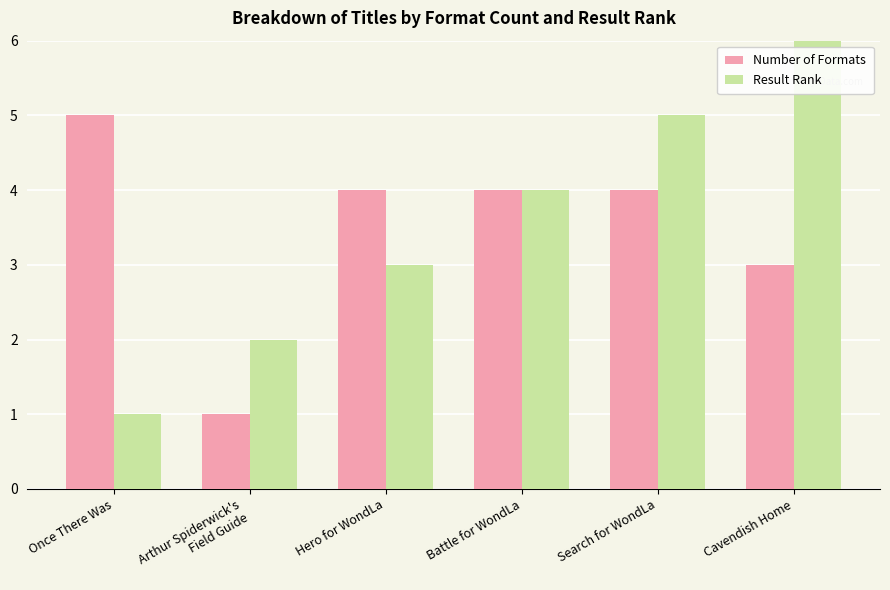

List the series in order of their peak value, lowest first.

Number of Formats, Result Rank